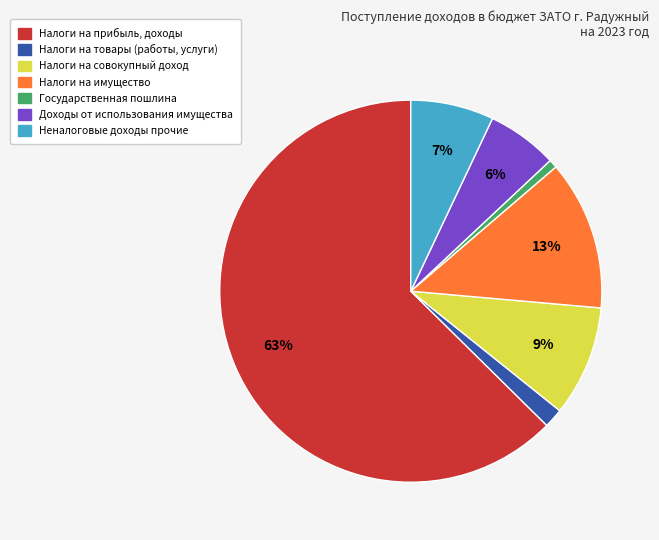

Is there a majority slice in this chart?

Yes